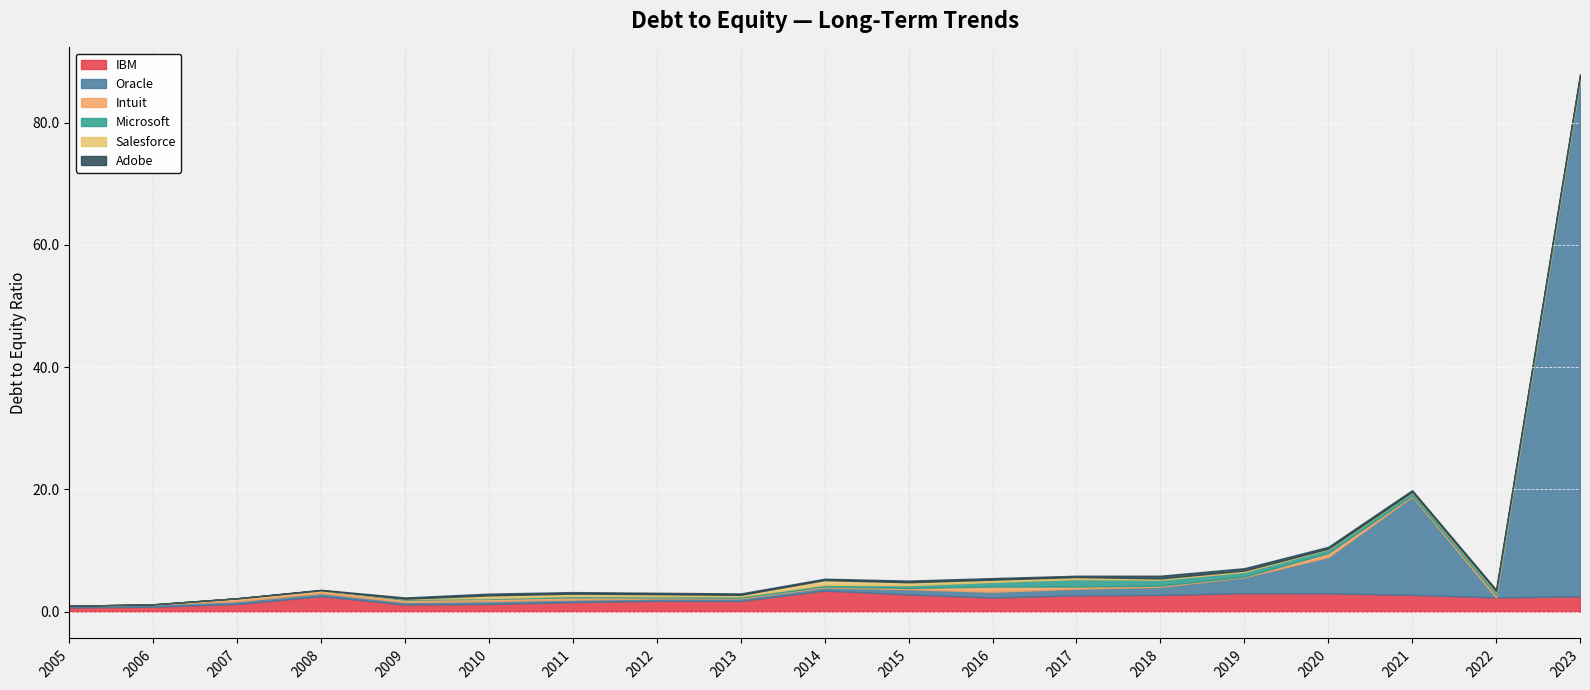

Where is the first local maximum for Adobe?

2010